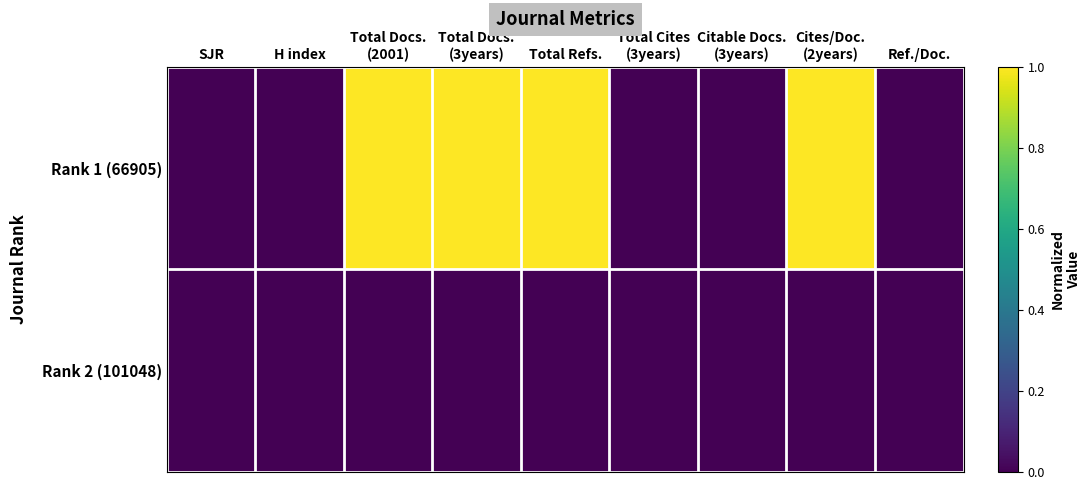

Reading left to right, list all the values displayed in this chart.

Rank 1 (66905): SJR=0	H index=0	Total Docs.
(2001)=1	Total Docs.
(3years)=1	Total Refs.=1	Total Cites
(3years)=0	Citable Docs.
(3years)=0	Cites/Doc.
(2years)=1	Ref./Doc.=0
Rank 2 (101048): SJR=0	H index=0	Total Docs.
(2001)=0	Total Docs.
(3years)=0	Total Refs.=0	Total Cites
(3years)=0	Citable Docs.
(3years)=0	Cites/Doc.
(2years)=0	Ref./Doc.=0